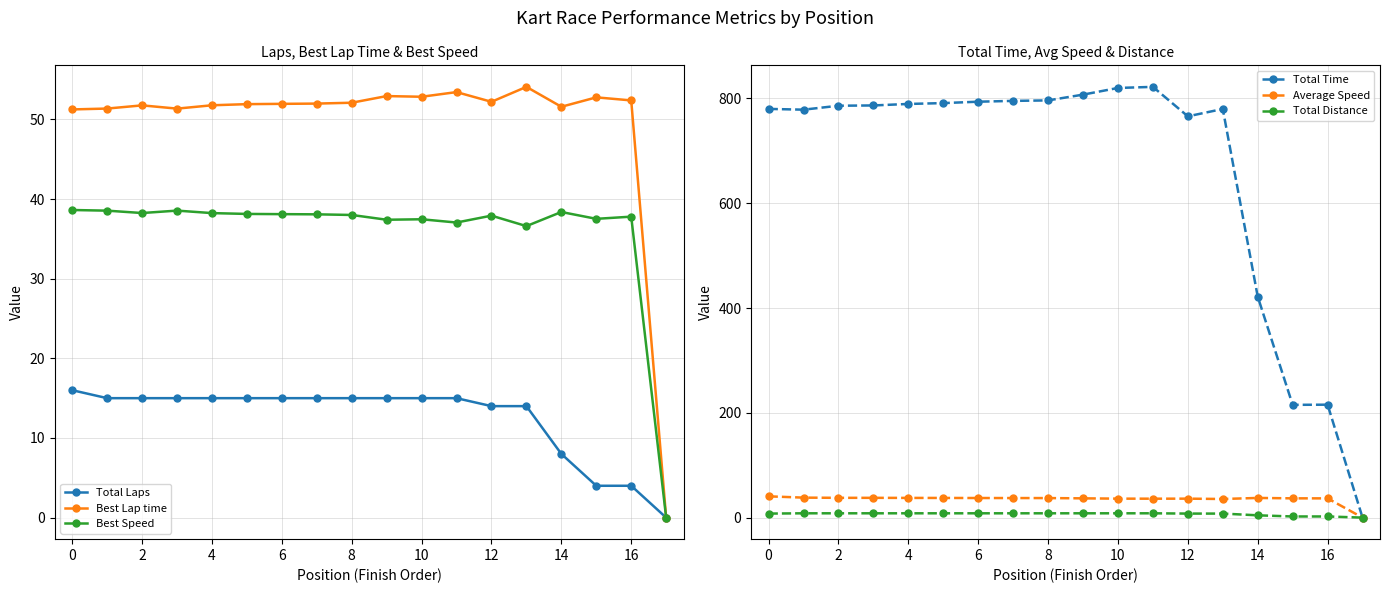

What is the average value of the Total Time series?

663.6